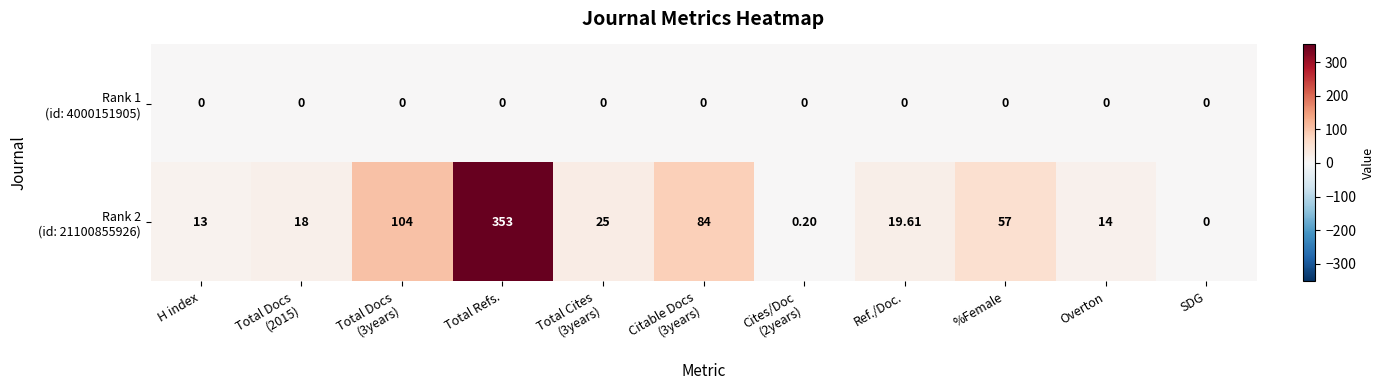

Which series changed the most between H index and Citable Docs (3years)?

Rank 2 (id: 21100855926)